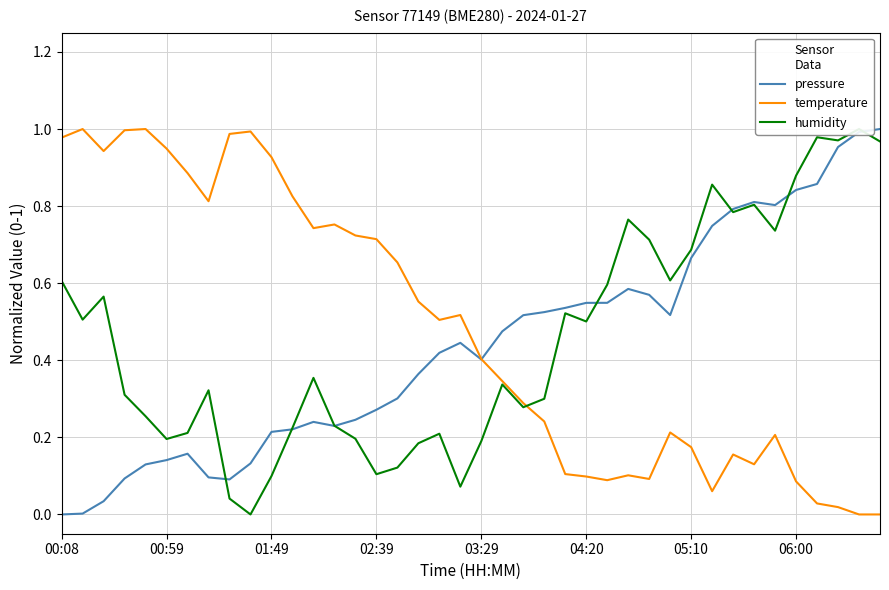

Reading left to right, extract all data points from this chart.

pressure: 0.0	0.0	0.0	0.1	0.1	0.1	0.2	0.1	0.1	0.1	0.2	0.2	0.2	0.2	0.2	0.3	0.3	0.4	0.4	0.4	0.4	0.5	0.5	0.5	0.5	0.5	0.5	0.6	0.6	0.5	0.7	0.7	0.8	0.8	0.8	0.8	0.9	1.0	1.0	1.0
temperature: 1.0	1.0	0.9	1.0	1.0	0.9	0.9	0.8	1.0	1.0	0.9	0.8	0.7	0.8	0.7	0.7	0.7	0.6	0.5	0.5	0.4	0.3	0.3	0.2	0.1	0.1	0.1	0.1	0.1	0.2	0.2	0.1	0.2	0.1	0.2	0.1	0.0	0.0	0.0	0.0
humidity: 0.6	0.5	0.6	0.3	0.3	0.2	0.2	0.3	0.0	0.0	0.1	0.2	0.4	0.2	0.2	0.1	0.1	0.2	0.2	0.1	0.2	0.3	0.3	0.3	0.5	0.5	0.6	0.8	0.7	0.6	0.7	0.9	0.8	0.8	0.7	0.9	1.0	1.0	1.0	1.0